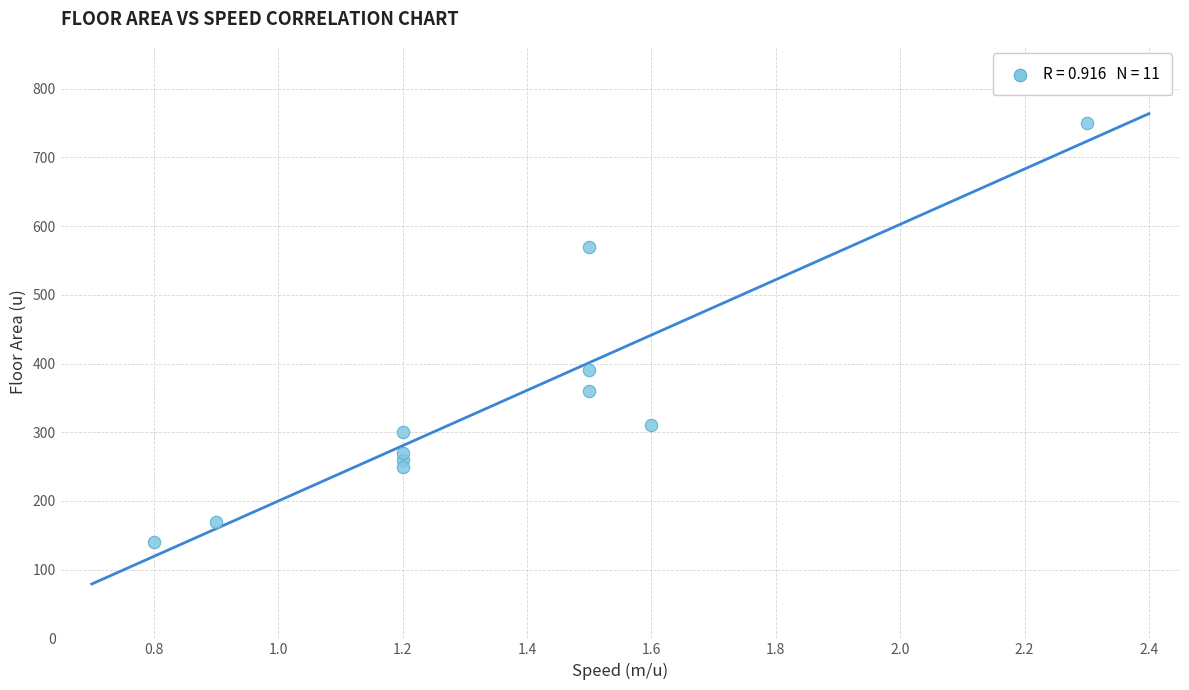

What Y value in the scatter plot is closest to 445?

390